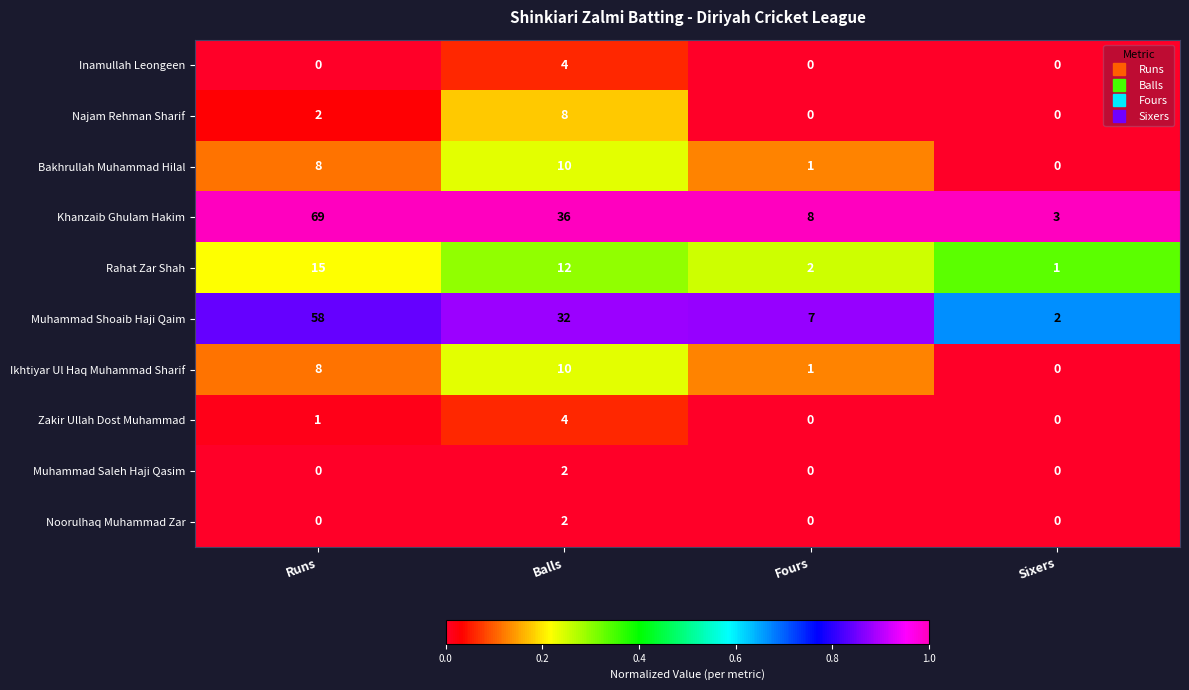

Between Balls and Sixers, which series saw the biggest shift?

Khanzaib Ghulam Hakim